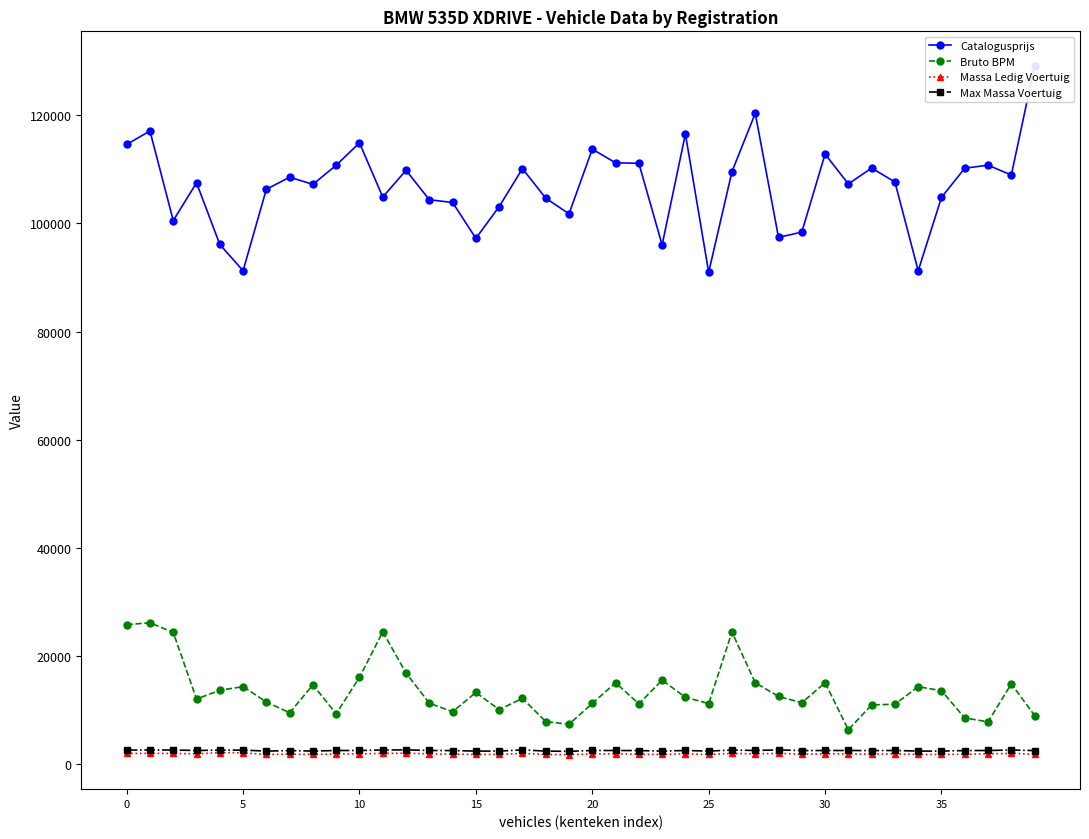

True or false: Max Massa Voertuig and Bruto BPM intersect in this chart.

False